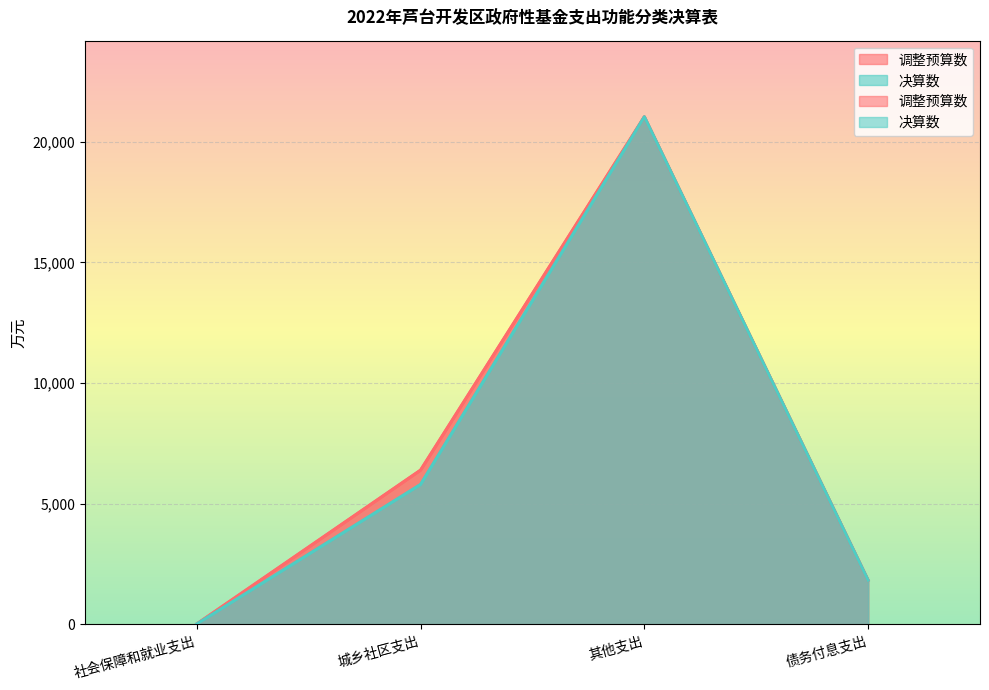

What are all the series names shown in the legend?

调整预算数, 决算数